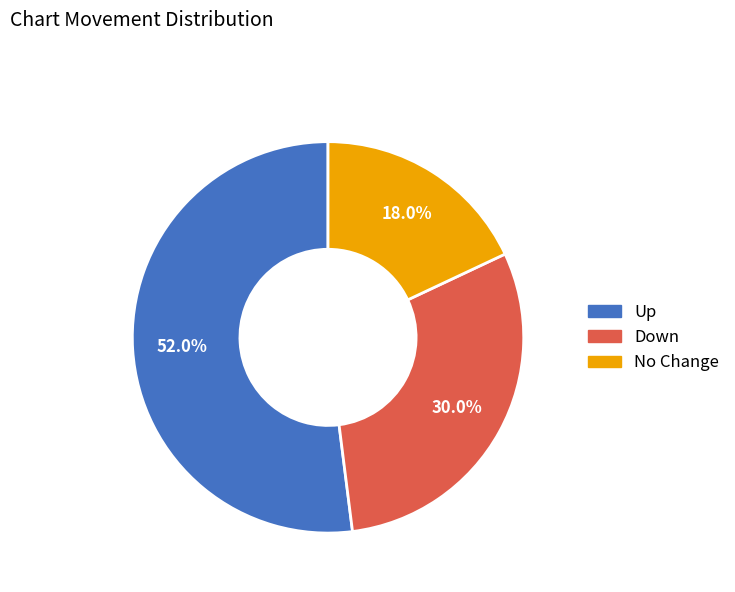

Does any single category account for the majority?

Yes